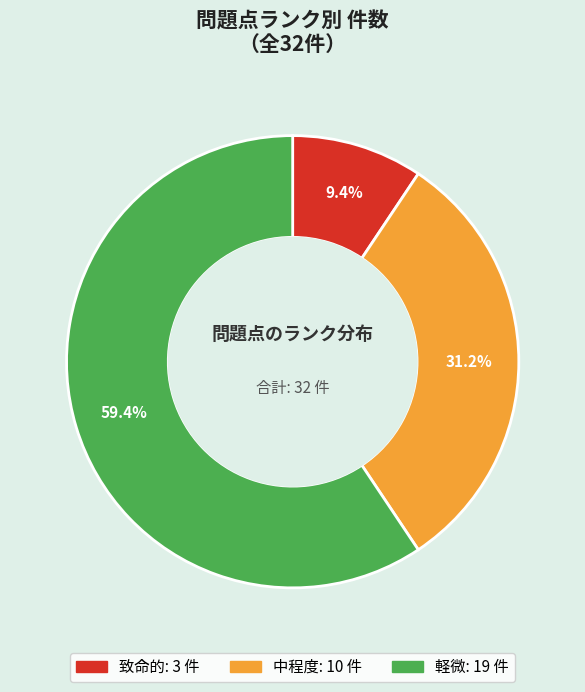

True or false: 中程度 accounts for 22% of the total.

False